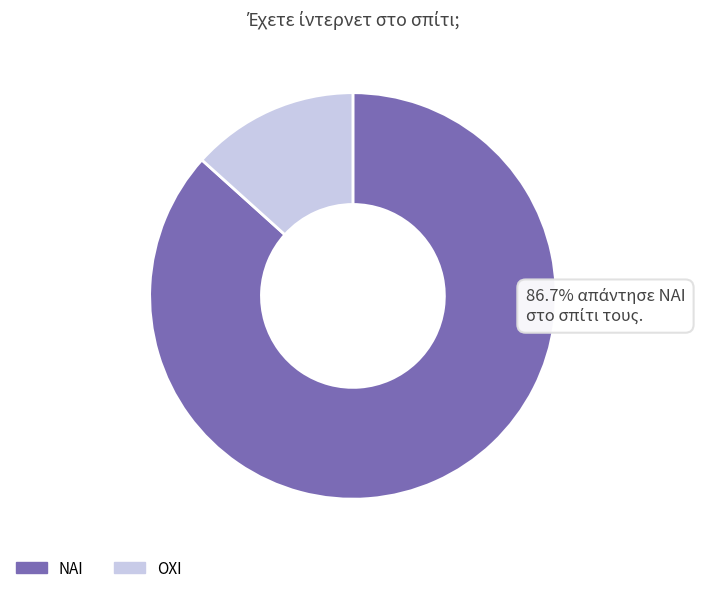

Does ΝΑΙ represent more than half of the total?

Yes